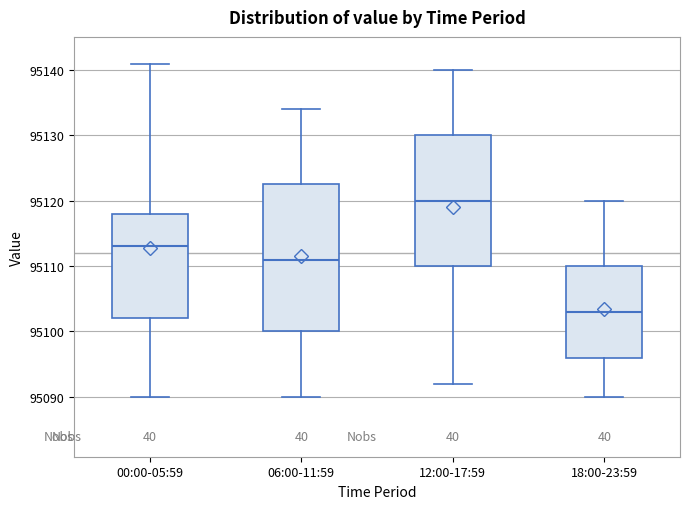

Reading left to right, read every box against the y-axis: the position of its median line, the range the box covers, and the ends of its whiskers. The values are not printed on the chart, so give them approximately, as read against the axis.

00:00-05:59: median 95113, box 95102 to 95118, whiskers 95090 to 95141
06:00-11:59: median 95111, box 95100 to 95123, whiskers 95090 to 95134
12:00-17:59: median 95120, box 95110 to 95130, whiskers 95092 to 95140
18:00-23:59: median 95103, box 95096 to 95110, whiskers 95090 to 95120